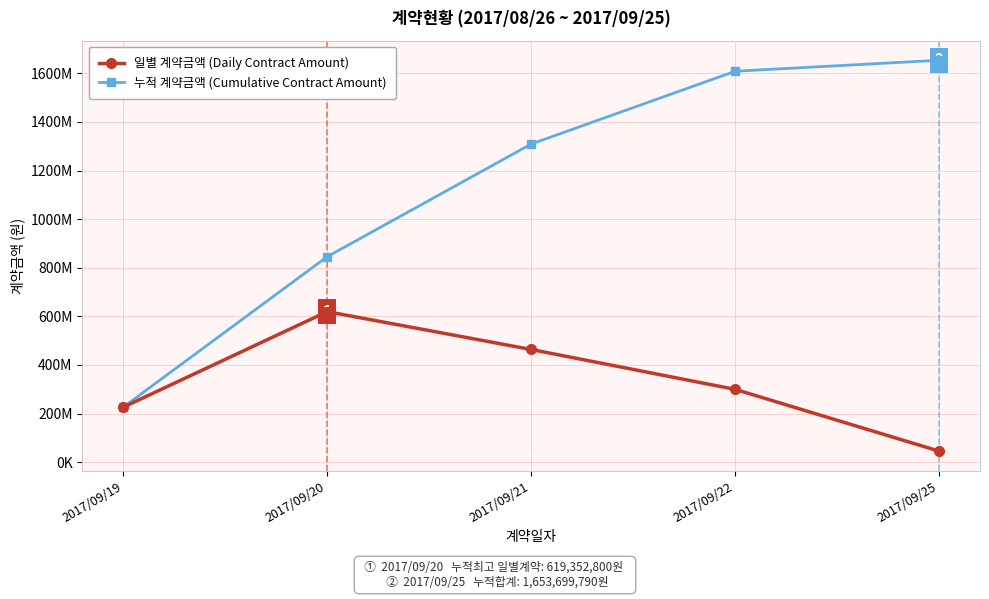

Which series has the largest total across all categories?

누적 계약금액 (Cumulative Contract Amount)